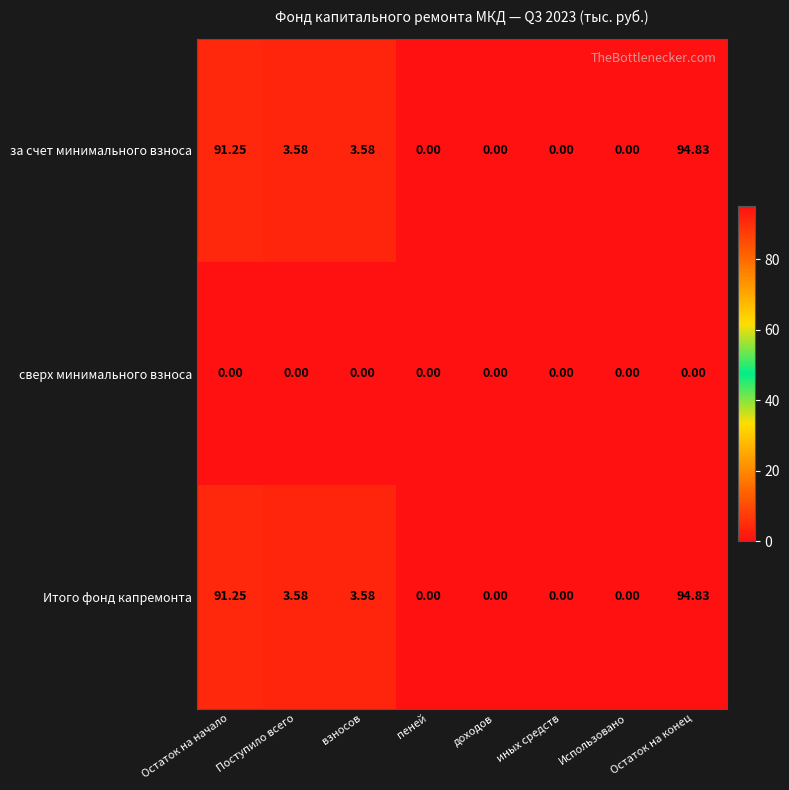

At how many categories does at least one series exceed 18?

2